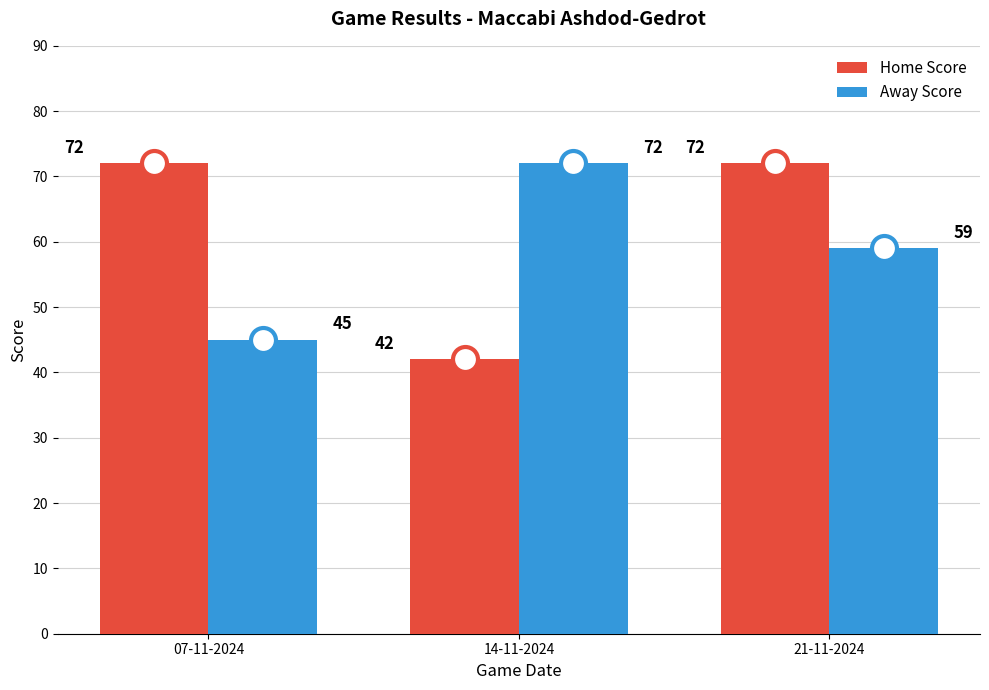

Reading left to right, extract all data points from this chart.

Home Score: 07-11-2024=72	14-11-2024=42	21-11-2024=72
Away Score: 07-11-2024=45	14-11-2024=72	21-11-2024=59